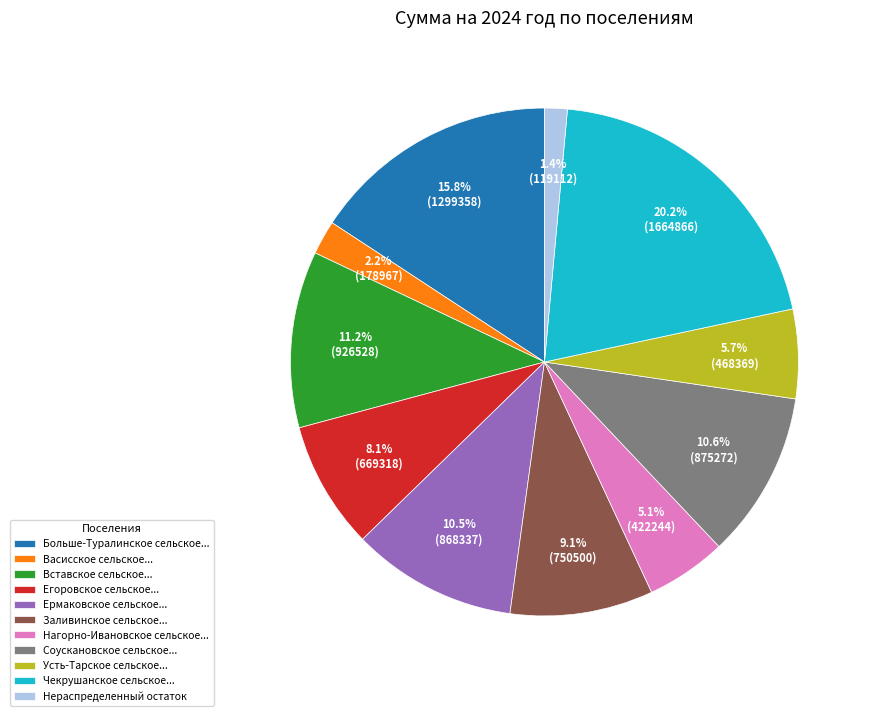

Combined, do Егоровское сельское... and Больше-Туралинское сельское... account for over 50%?

No